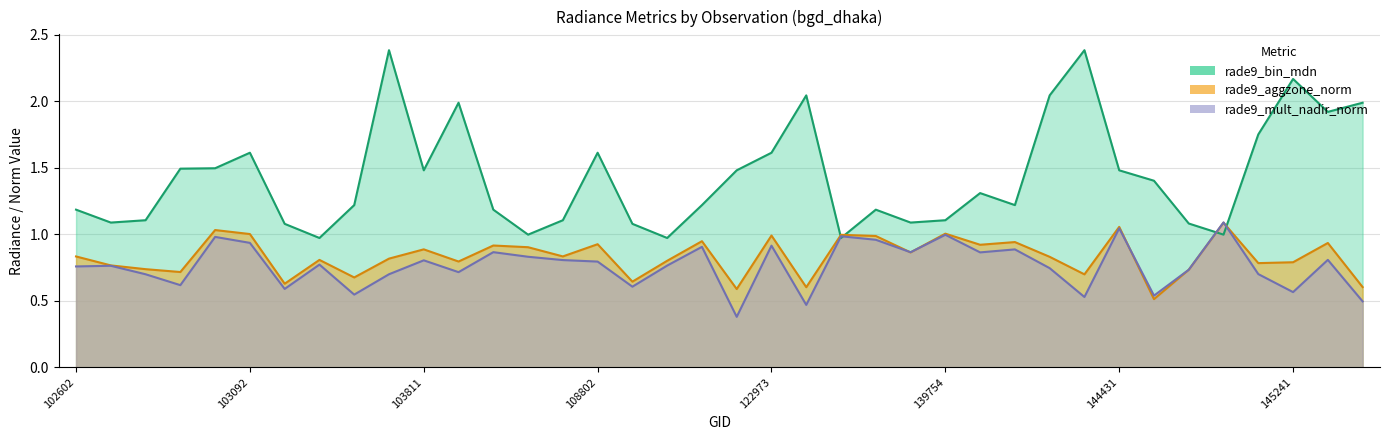

After their last crossing, which series has the higher values: rade9_mult_nadir_norm or rade9_aggzone_norm?

rade9_aggzone_norm